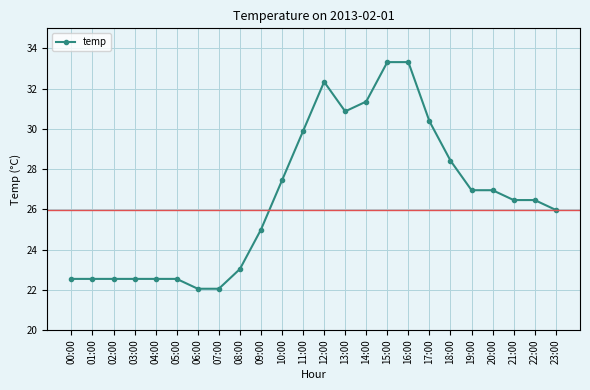

The value at 15:00 is 7.6. True or false?

False